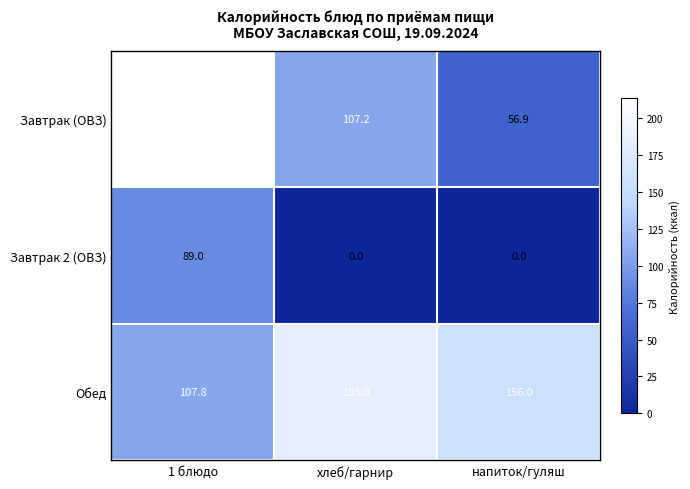

Reading right to left, list all the values displayed in this chart.

Завтрак (ОВЗ): 56.9	107.2	213.5
Завтрак 2 (ОВЗ): 0.0	0.0	89.0
Обед: 156.0	185.0	107.8